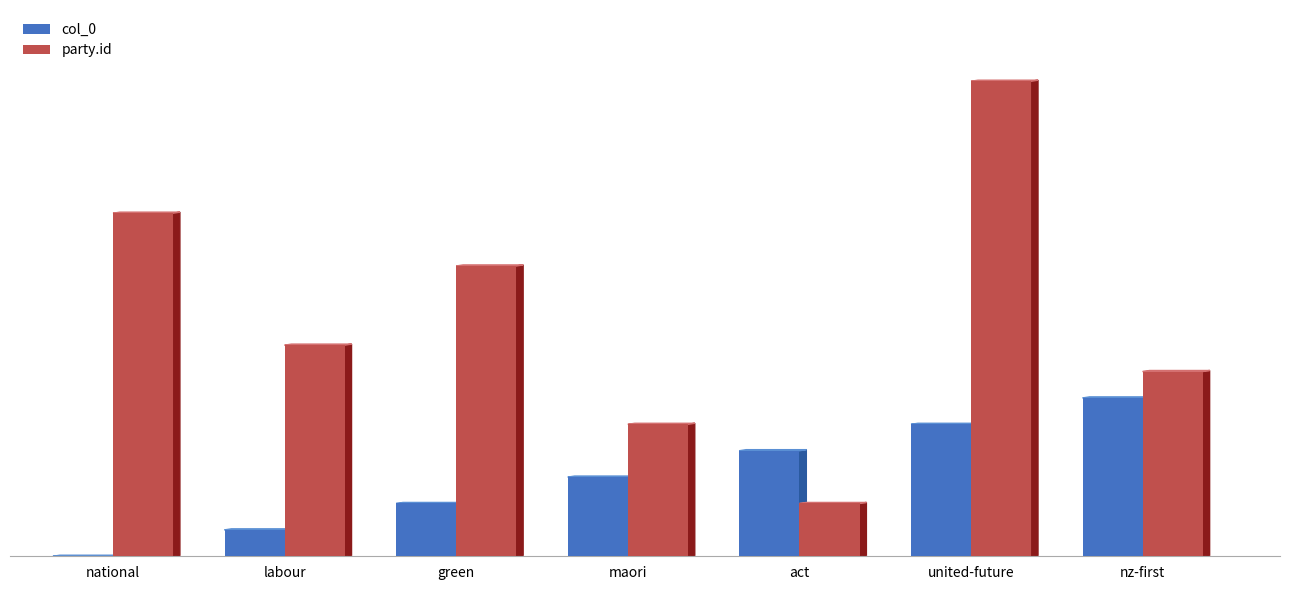

Between maori and nz-first, which series saw the biggest shift?

col_0